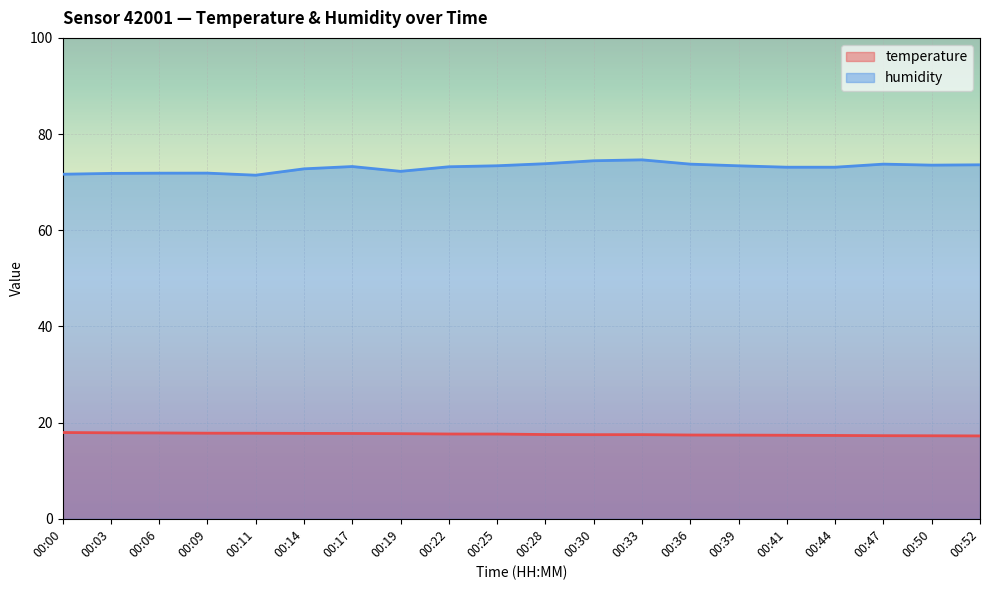

What is the lowest value of the temperature series?

17.2